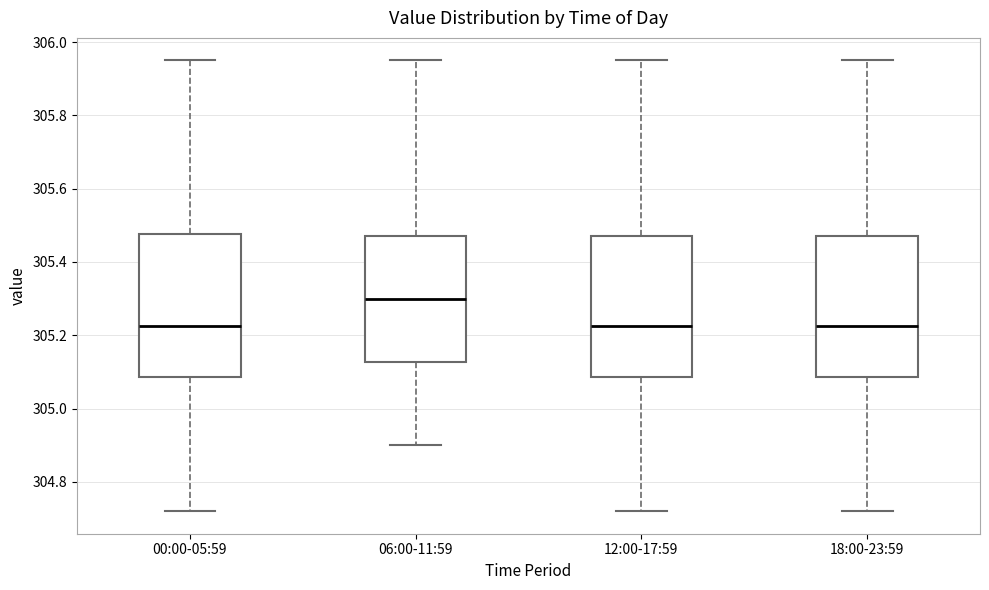

Where does the upper whisker of the box for 06:00-11:59 end on the y-axis? The values are not printed on the chart, so give them approximately, as read against the axis.

305.96